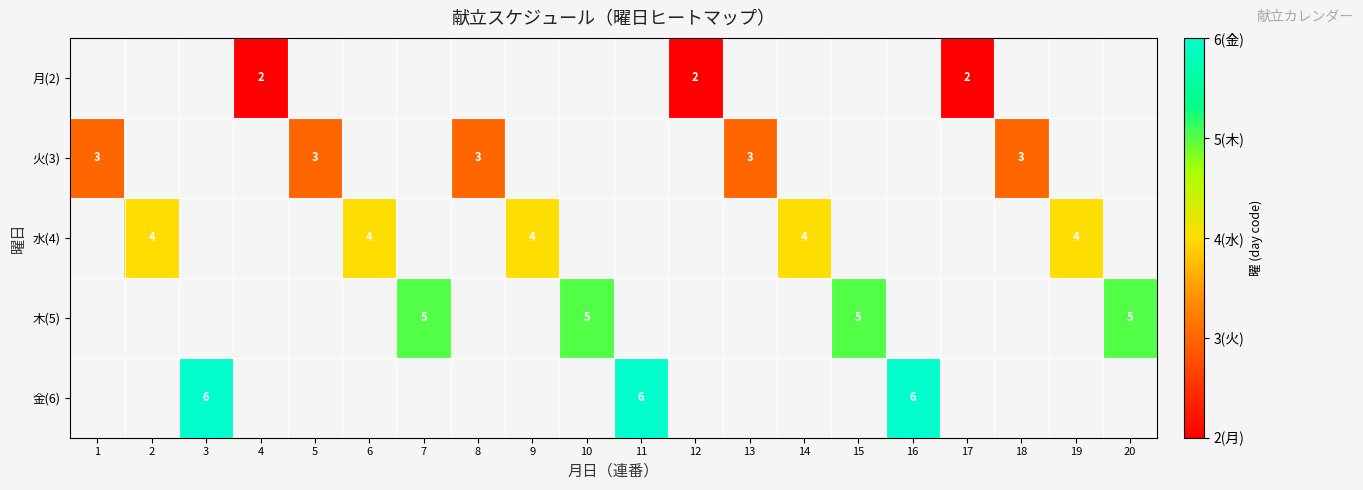

Which has a higher value, 17 or 18?

18